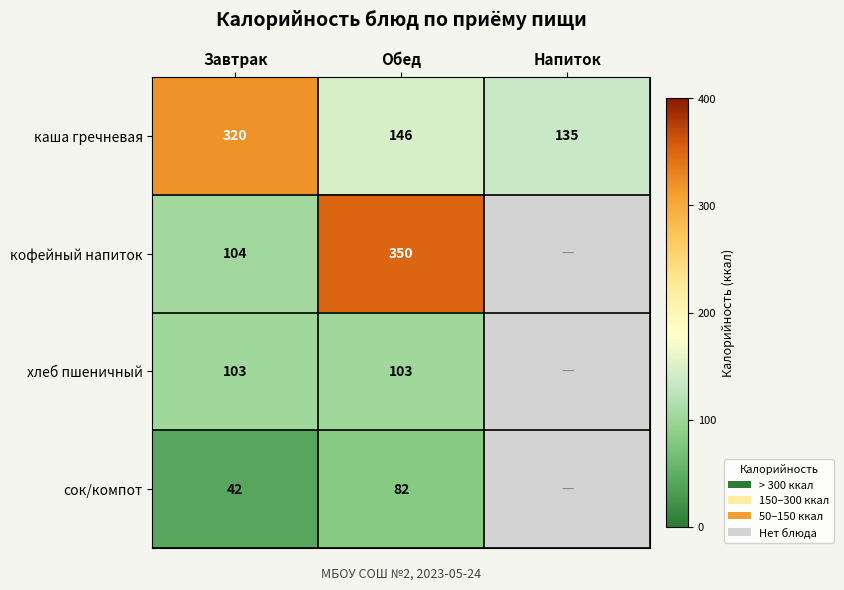

Which category has the highest value in the каша гречневая series?

Завтрак